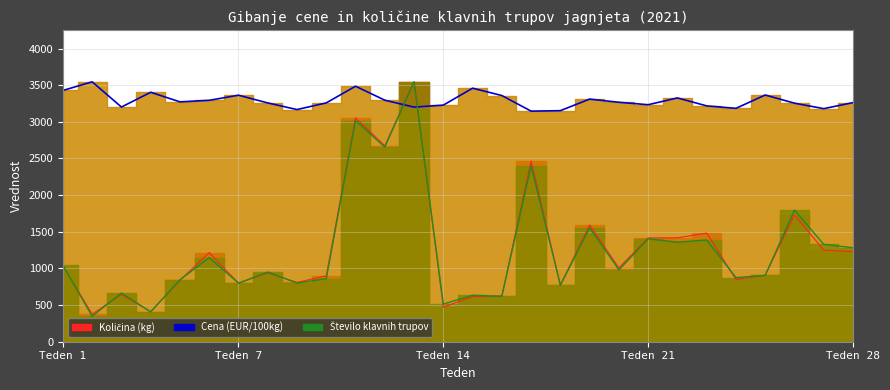

Is the value of Cena (EUR/100kg) at 23 greater than the value of Število klavnih trupov at 2?

Yes